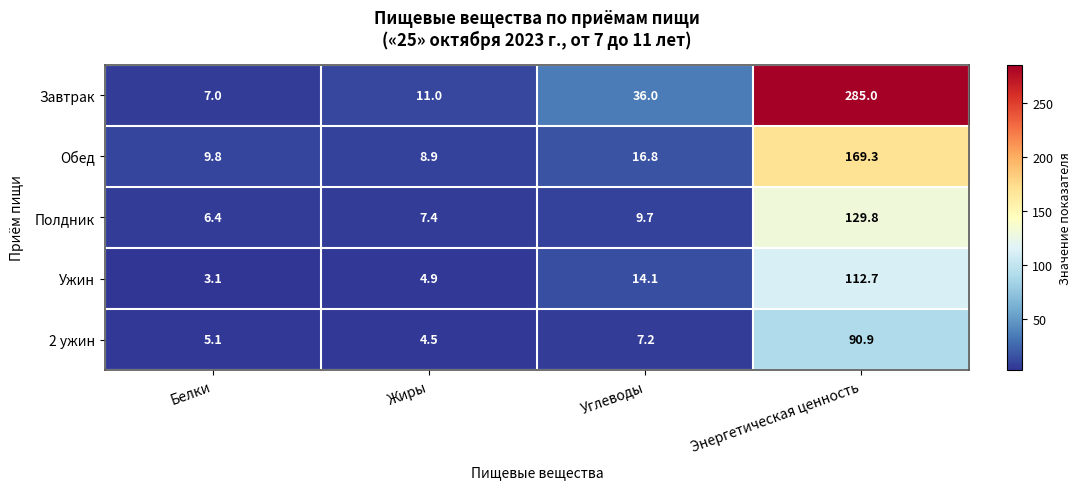

The Обед series shows 16.8 at Углеводы. True or false?

True